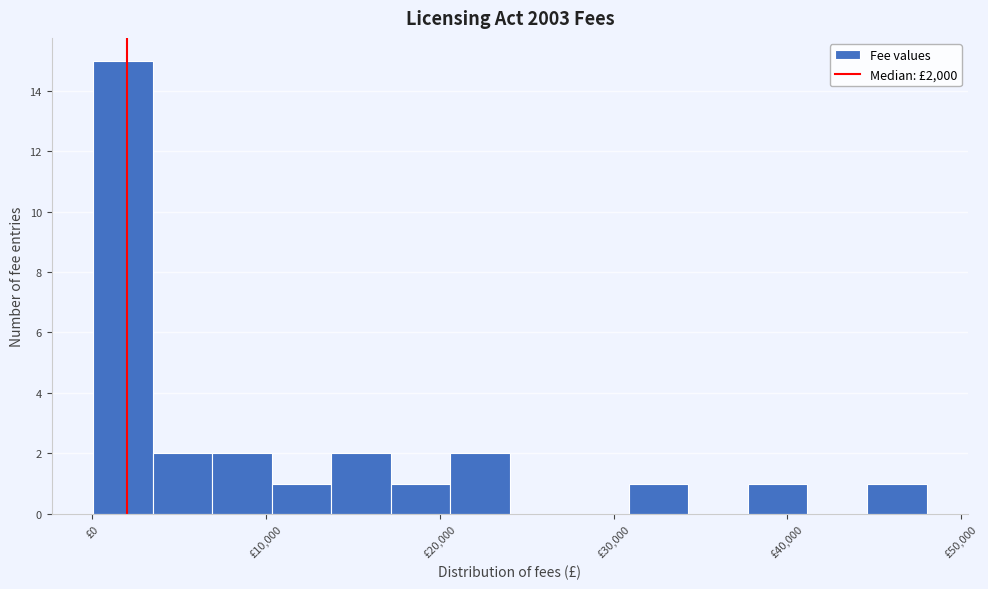

Read against the x-axis, roughly where is the centre of the tallest bar?

2000